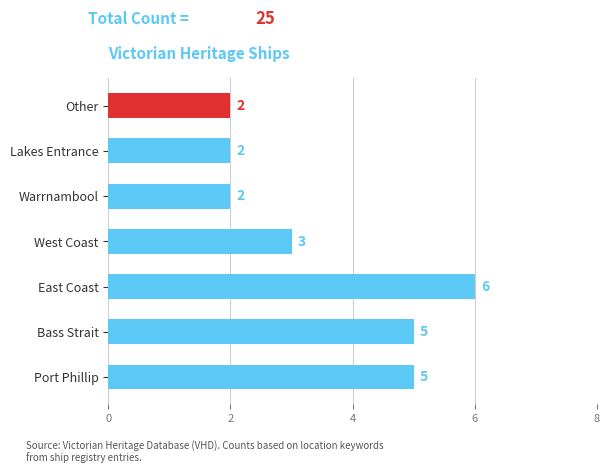

How many values are between 2 and 5?

6